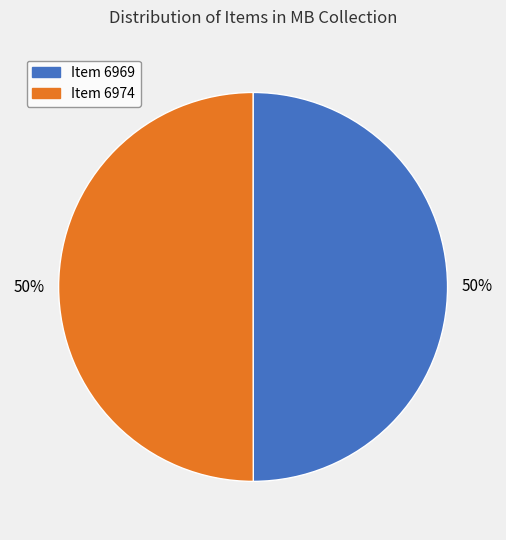

The Item 6974 slice represents 63% of the pie. True or false?

False